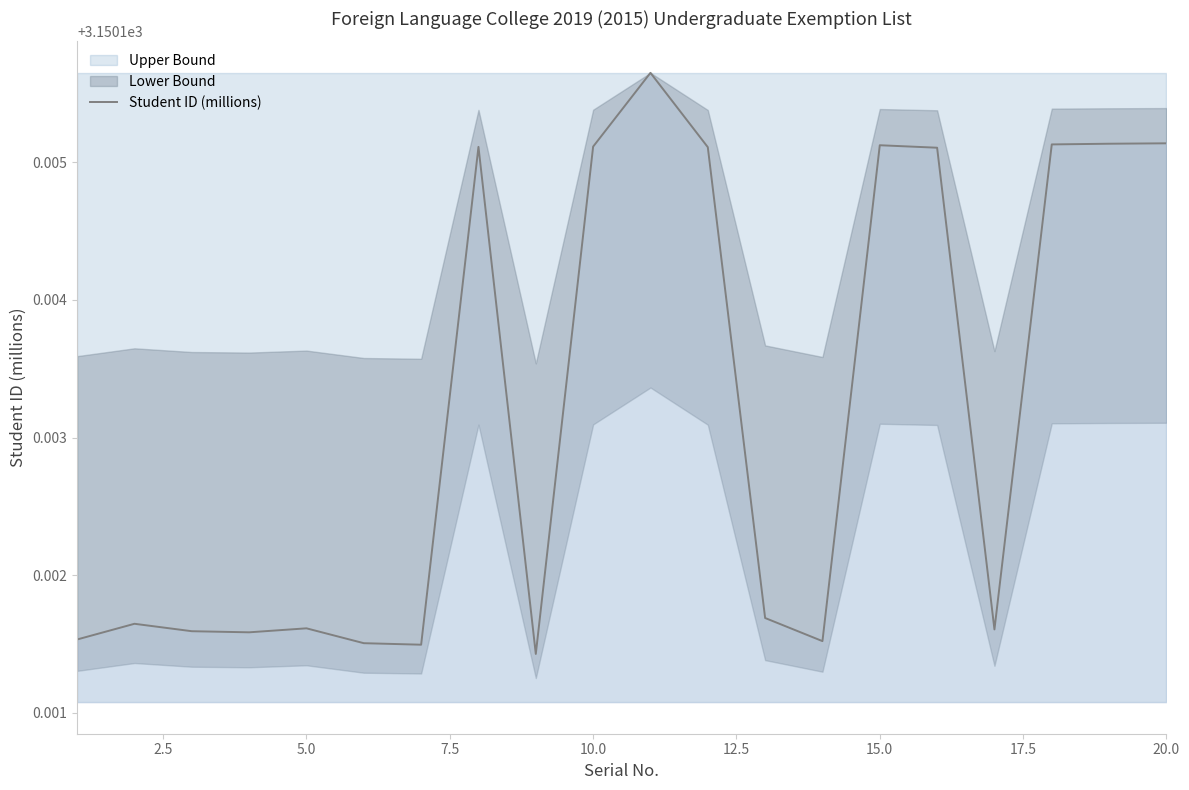

How many interior local peaks (higher than both neighbors) does the data have?

5